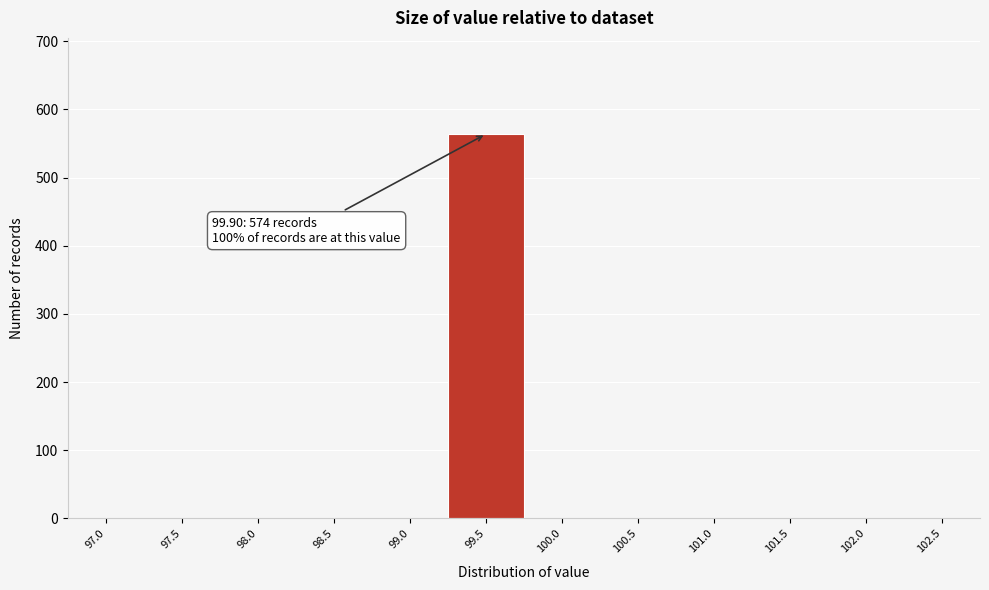

Reading left to right, extract all data points from this chart.

97.0=0	97.5=0	98.0=0	98.5=0	99.0=0	99.5=564	100.0=0	100.5=0	101.0=0	101.5=0	102.0=0	102.5=0